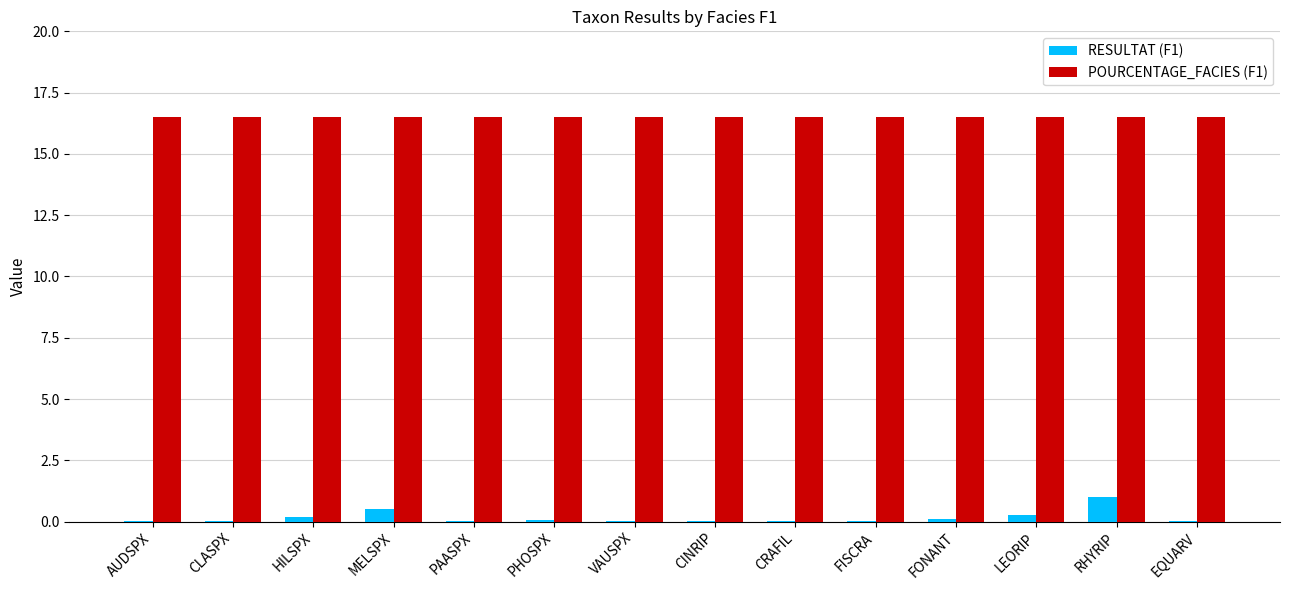

Is it true that POURCENTAGE_FACIES (F1) equals 25.3 at RHYRIP?

False